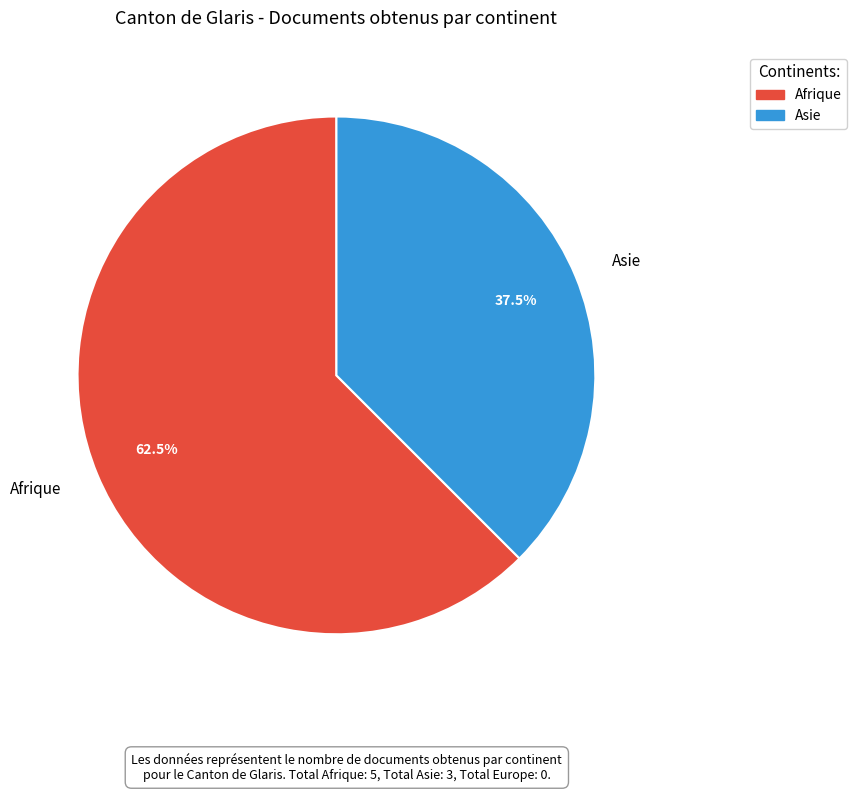

Which slice is the smallest?

Asie